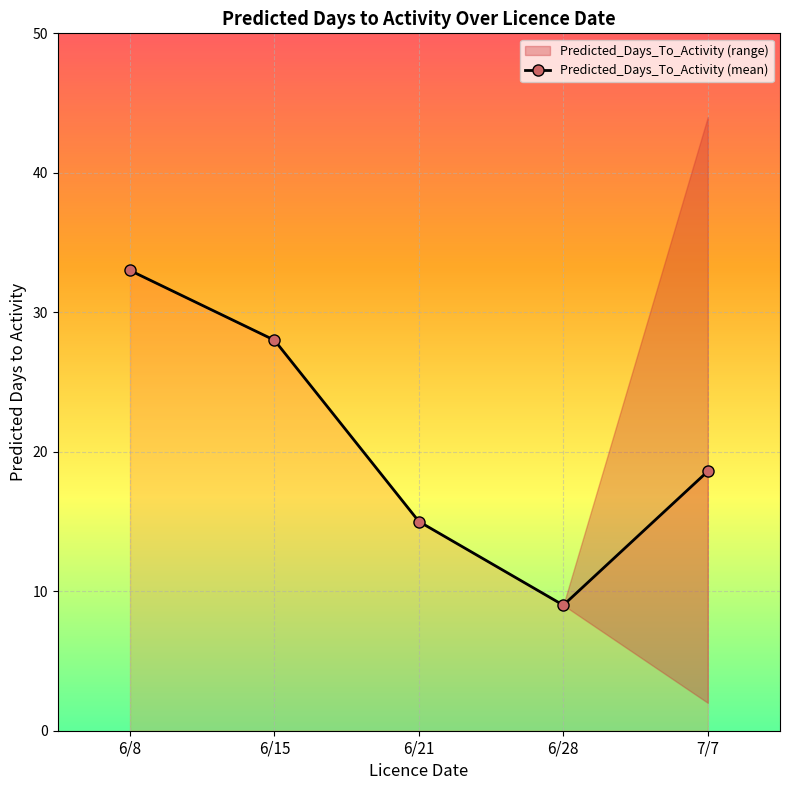

The Predicted_Days_To_Activity (mean) series shows 9.0 at 6/28. True or false?

True